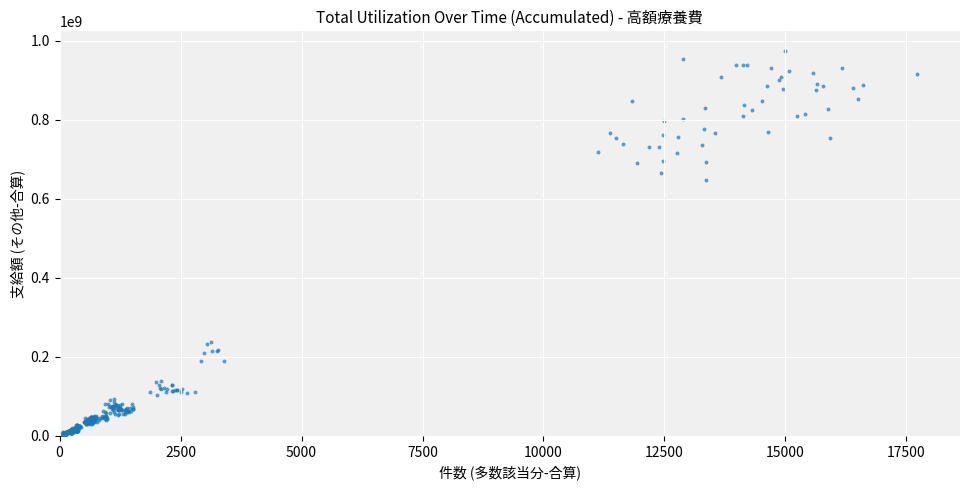

What is the range of X values (max minus min)?

17705.6